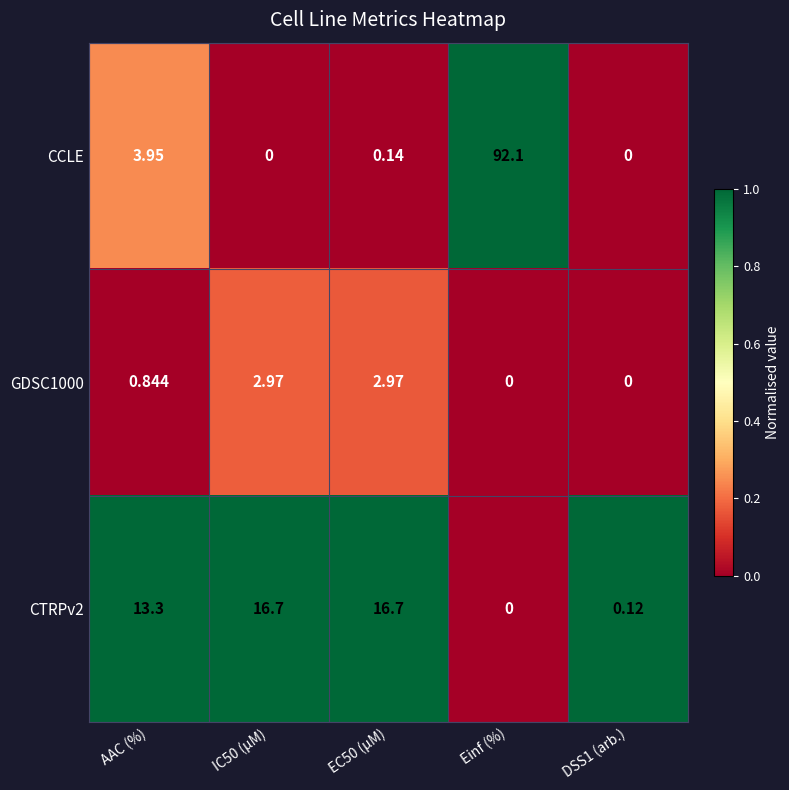

Where is GDSC1000 nearest to the value 1?

AAC (%)